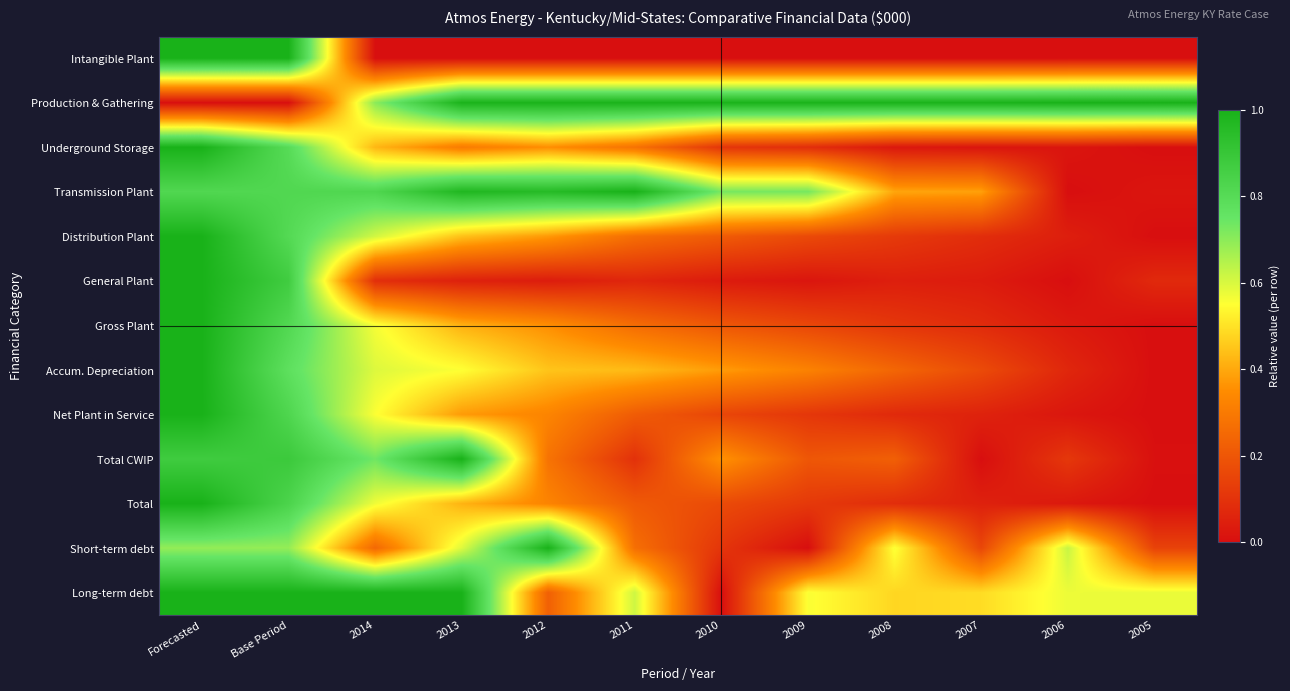

Reading left to right, list all the values displayed in this chart.

Intangible Plant: Forecasted=1.0	Base Period=1.0	2014=0.0	2013=0.0	2012=0.0	2011=0.0	2010=0.0	2009=0.0	2008=0.0	2007=0.0	2006=0.0	2005=0.0
Production & Gathering: Forecasted=0.0	Base Period=0.0	2014=0.7	2013=1.0	2012=1.0	2011=1.0	2010=1.0	2009=1.0	2008=1.0	2007=1.0	2006=1.0	2005=1.0
Underground Storage: Forecasted=1.0	Base Period=0.8	2014=0.4	2013=0.3	2012=0.4	2011=0.3	2010=0.1	2009=0.1	2008=0.0	2007=0.0	2006=0.0	2005=0.0
Transmission Plant: Forecasted=0.8	Base Period=0.8	2014=0.8	2013=1.0	2012=1.0	2011=1.0	2010=0.7	2009=0.7	2008=0.4	2007=0.4	2006=0.0	2005=0.0
Distribution Plant: Forecasted=1.0	Base Period=0.8	2014=0.6	2013=0.4	2012=0.4	2011=0.3	2010=0.2	2009=0.2	2008=0.1	2007=0.1	2006=0.0	2005=0.0
General Plant: Forecasted=1.0	Base Period=0.9	2014=0.1	2013=0.1	2012=0.0	2011=0.1	2010=0.0	2009=0.0	2008=0.0	2007=0.0	2006=0.0	2005=0.1
Gross Plant: Forecasted=1.0	Base Period=0.8	2014=0.6	2013=0.4	2012=0.4	2011=0.3	2010=0.2	2009=0.2	2008=0.1	2007=0.1	2006=0.0	2005=0.0
Accum. Depreciation: Forecasted=1.0	Base Period=0.8	2014=0.6	2013=0.6	2012=0.4	2011=0.4	2010=0.4	2009=0.3	2008=0.2	2007=0.2	2006=0.1	2005=0.0
Net Plant in Service: Forecasted=1.0	Base Period=0.8	2014=0.6	2013=0.4	2012=0.3	2011=0.2	2010=0.2	2009=0.1	2008=0.1	2007=0.1	2006=0.0	2005=0.0
Total CWIP: Forecasted=0.9	Base Period=0.9	2014=0.7	2013=1.0	2012=0.3	2011=0.1	2010=0.4	2009=0.2	2008=0.2	2007=0.0	2006=0.1	2005=0.0
Total: Forecasted=1.0	Base Period=0.8	2014=0.6	2013=0.4	2012=0.3	2011=0.2	2010=0.2	2009=0.1	2008=0.1	2007=0.1	2006=0.0	2005=0.0
Short-term debt: Forecasted=0.7	Base Period=0.7	2014=0.2	2013=0.6	2012=1.0	2011=0.3	2010=0.1	2009=0.0	2008=0.6	2007=0.2	2006=0.6	2005=0.1
Long-term debt: Forecasted=1.0	Base Period=1.0	2014=1.0	2013=1.0	2012=0.2	2011=0.6	2010=0.0	2009=0.6	2008=0.5	2007=0.5	2006=0.6	2005=0.6